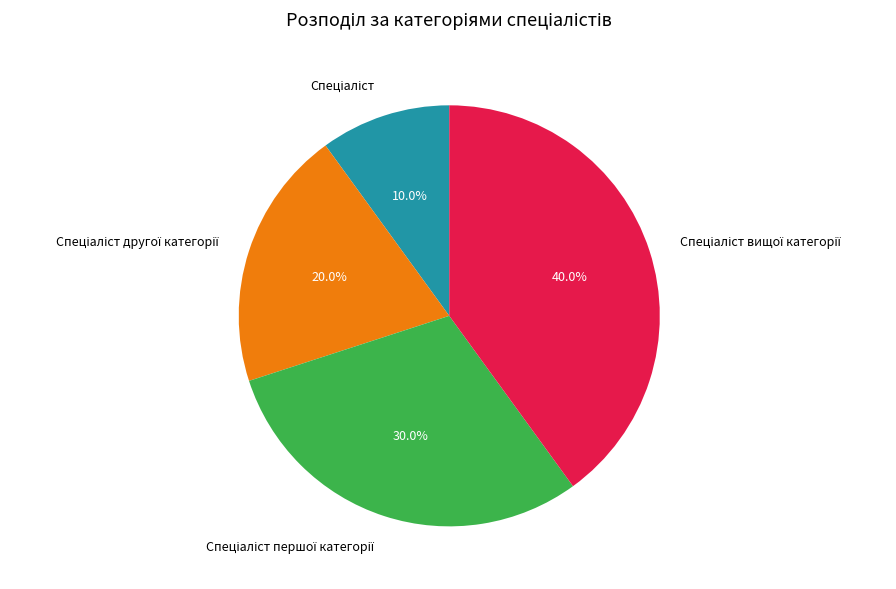

Is there a majority slice in this chart?

No